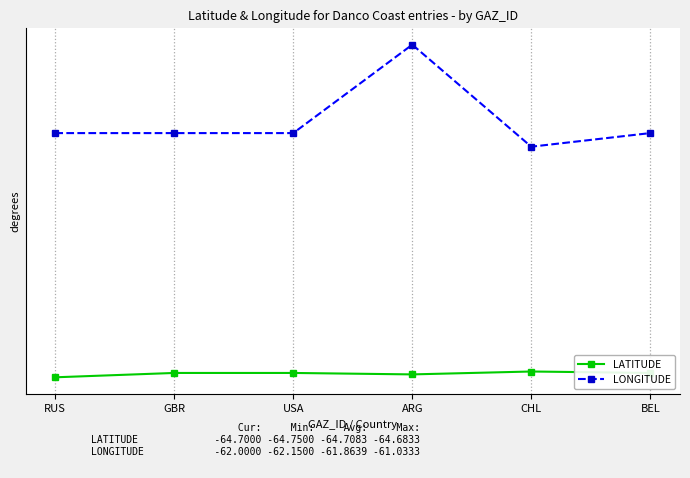

What is the label of the 5th point from the right?

GBR